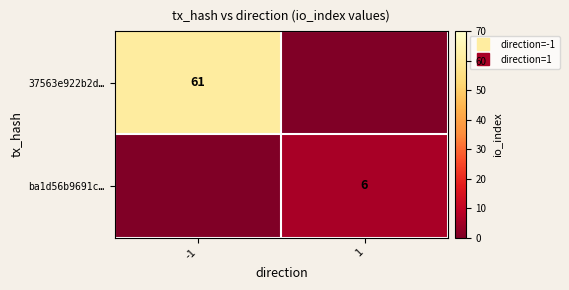

How many distinct data groups are displayed?

2